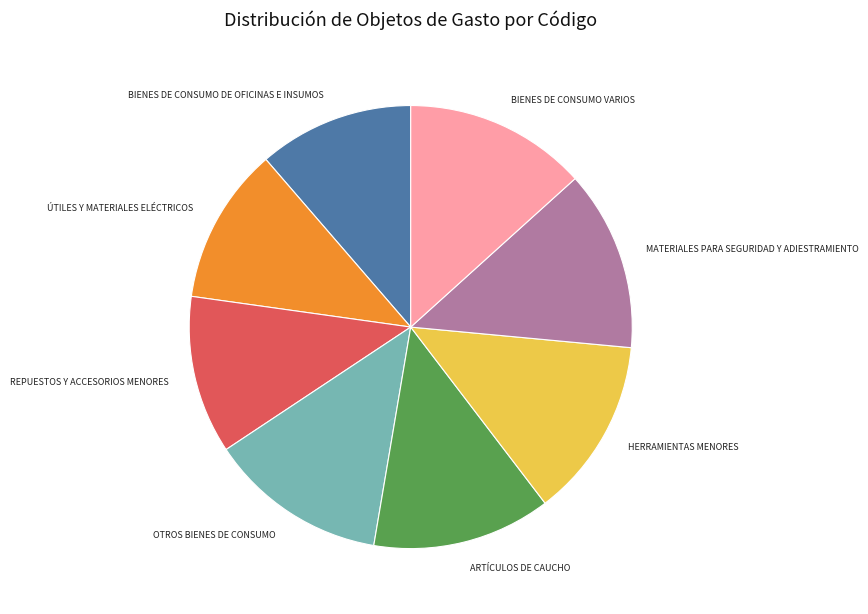

Does any single category account for the majority?

No